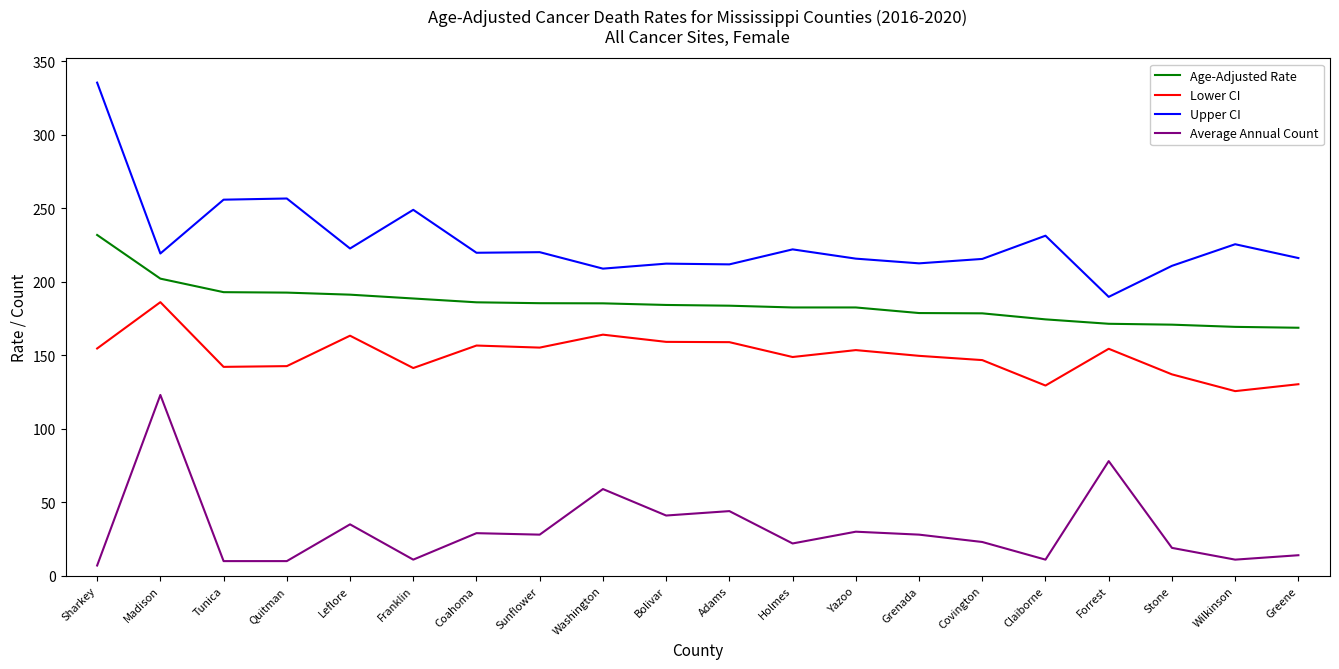

What position from the left is Wilkinson?

19